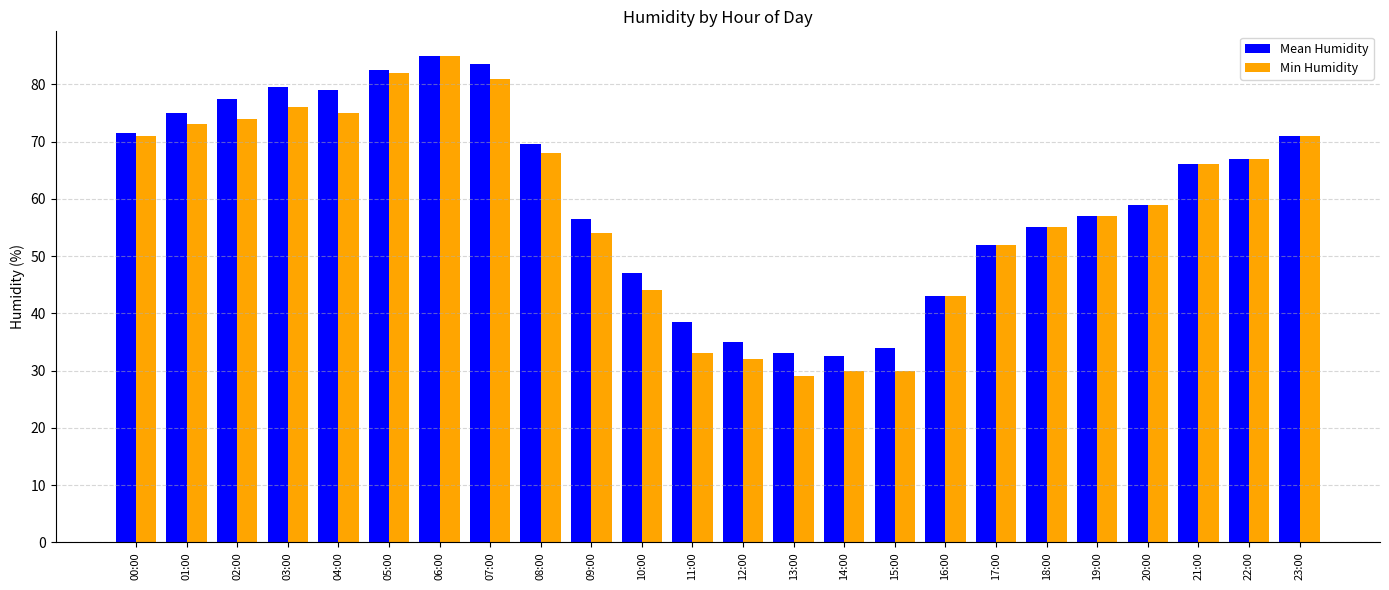

What is the label of the 16th bar from the left?

15:00